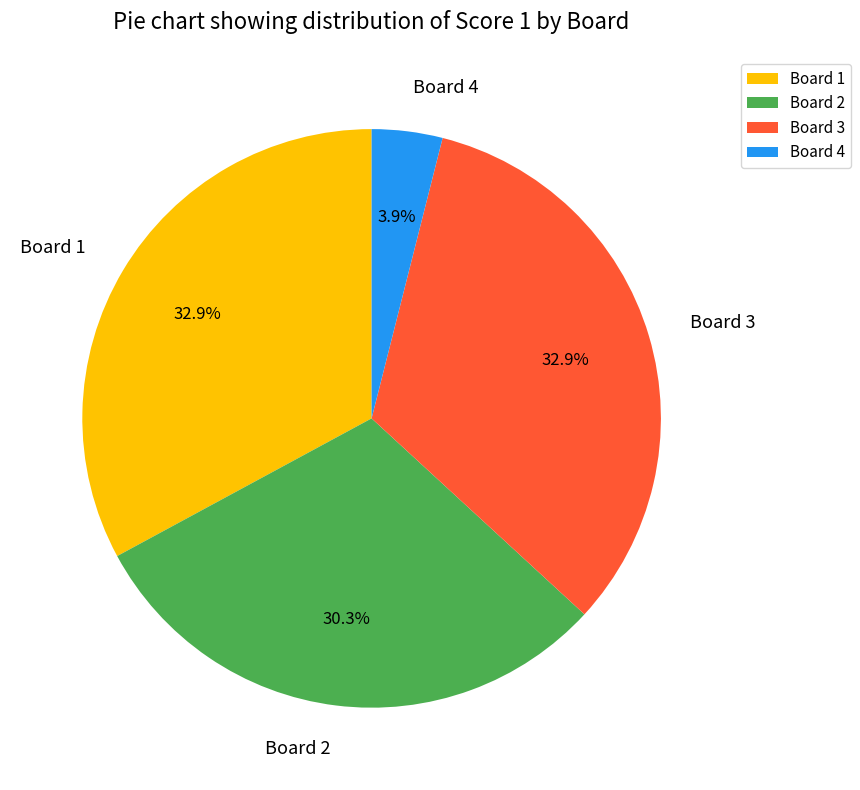

How many segments does this pie chart have?

4